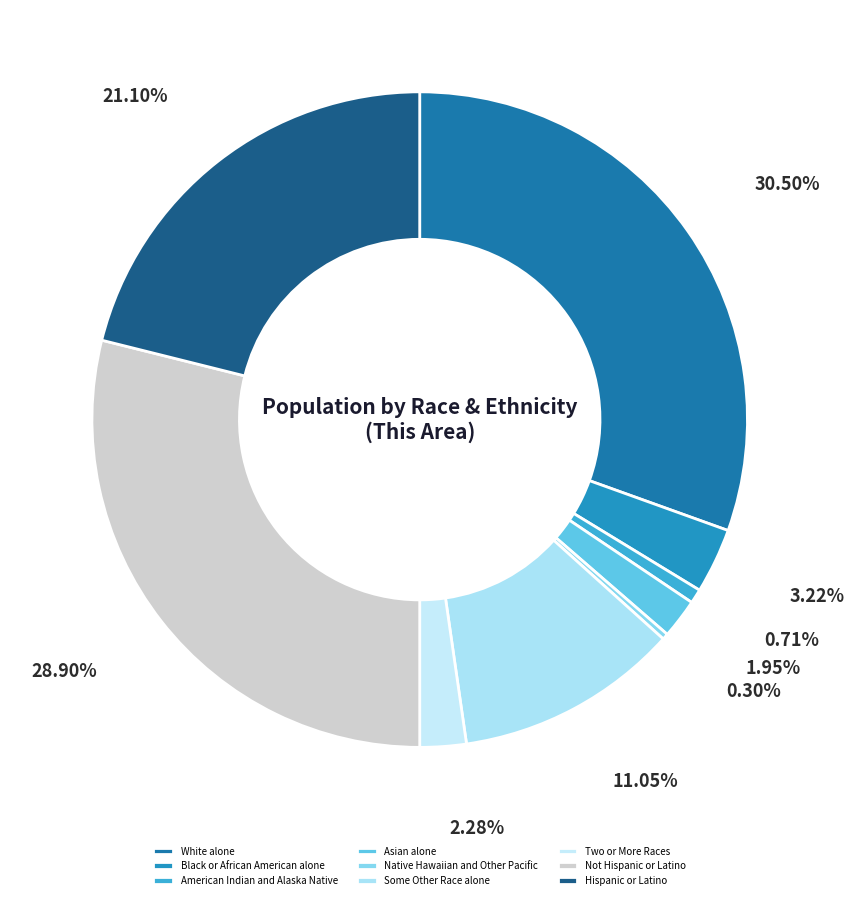

To the nearest percent, what is the combined percentage of Native Hawaiian and Other Pacific and White alone?

31%